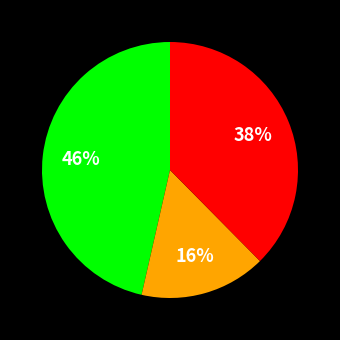

To the nearest percent, what is the average slice percentage?

33%